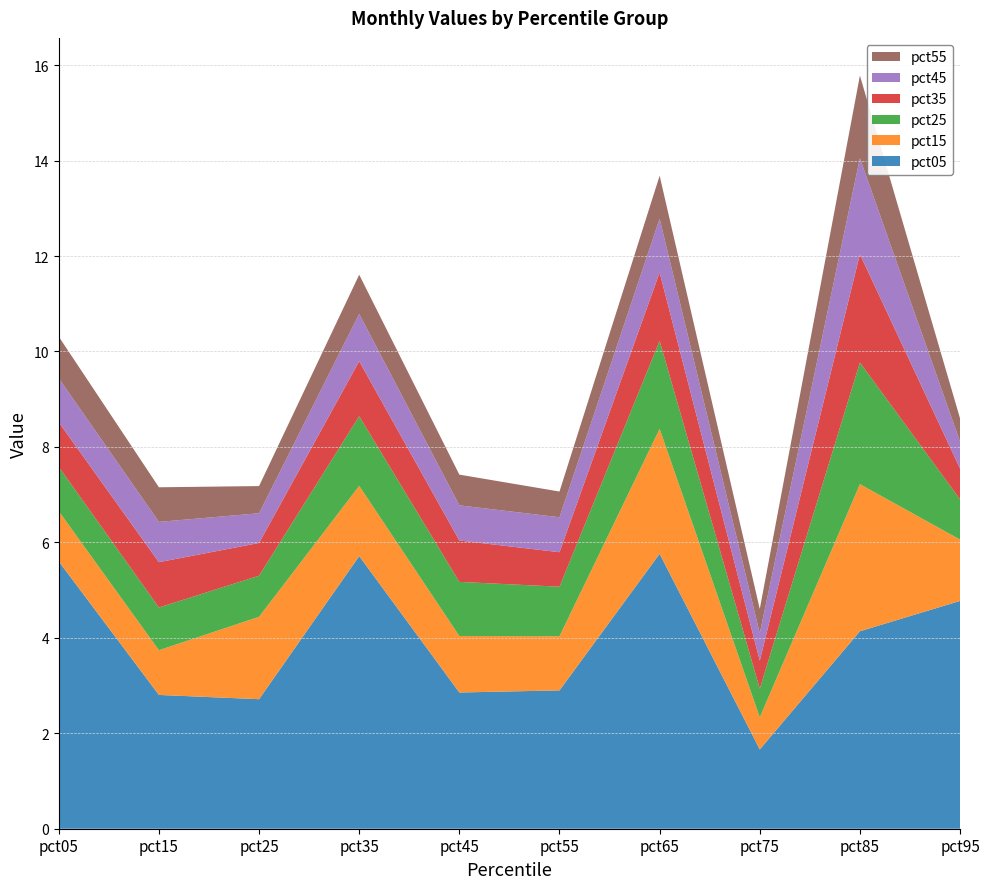

Reading left to right, extract all data points from this chart.

pct05: pct05=5.6	pct15=2.8	pct25=2.7	pct35=5.7	pct45=2.9	pct55=2.9	pct65=5.8	pct75=1.7	pct85=4.1	pct95=4.8
pct15: pct05=1.1	pct15=0.9	pct25=1.7	pct35=1.5	pct45=1.2	pct55=1.1	pct65=2.6	pct75=0.7	pct85=3.1	pct95=1.3
pct25: pct05=0.9	pct15=0.9	pct25=0.9	pct35=1.5	pct45=1.1	pct55=1.0	pct65=1.8	pct75=0.6	pct85=2.5	pct95=0.8
pct35: pct05=0.9	pct15=0.9	pct25=0.7	pct35=1.2	pct45=0.9	pct55=0.7	pct65=1.4	pct75=0.6	pct85=2.3	pct95=0.6
pct45: pct05=0.9	pct15=0.8	pct25=0.6	pct35=1.0	pct45=0.7	pct55=0.7	pct65=1.1	pct75=0.6	pct85=2.0	pct95=0.6
pct55: pct05=0.9	pct15=0.7	pct25=0.6	pct35=0.8	pct45=0.6	pct55=0.5	pct65=0.9	pct75=0.5	pct85=1.7	pct95=0.5